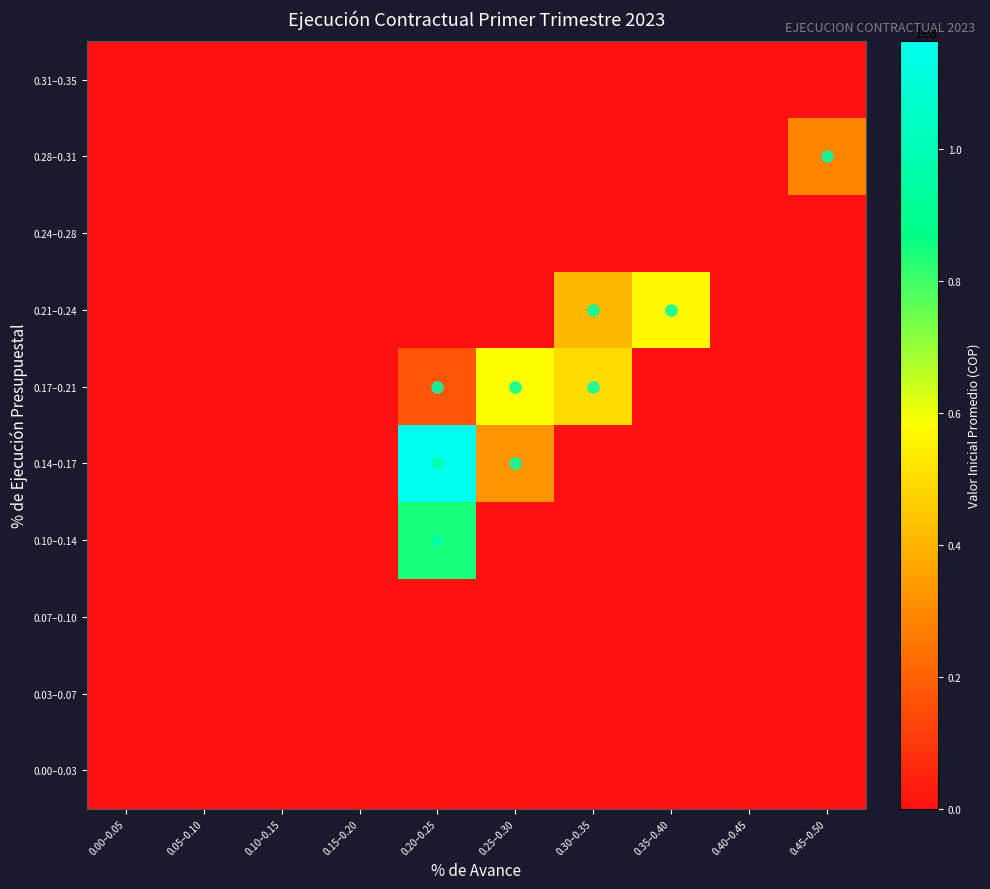

Reading left to right, list all the values displayed in this chart.

0.00–0.03: 0.00–0.05=0.0	0.05–0.10=0.0	0.10–0.15=0.0	0.15–0.20=0.0	0.20–0.25=0.0	0.25–0.30=0.0	0.30–0.35=0.0	0.35–0.40=0.0	0.40–0.45=0.0	0.45–0.50=0.0
0.03–0.07: 0.00–0.05=0.0	0.05–0.10=0.0	0.10–0.15=0.0	0.15–0.20=0.0	0.20–0.25=0.0	0.25–0.30=0.0	0.30–0.35=0.0	0.35–0.40=0.0	0.40–0.45=0.0	0.45–0.50=0.0
0.07–0.10: 0.00–0.05=0.0	0.05–0.10=0.0	0.10–0.15=0.0	0.15–0.20=0.0	0.20–0.25=0.0	0.25–0.30=0.0	0.30–0.35=0.0	0.35–0.40=0.0	0.40–0.45=0.0	0.45–0.50=0.0
0.10–0.14: 0.00–0.05=0.0	0.05–0.10=0.0	0.10–0.15=0.0	0.15–0.20=0.0	0.20–0.25=84249000.0	0.25–0.30=0.0	0.30–0.35=0.0	0.35–0.40=0.0	0.40–0.45=0.0	0.45–0.50=0.0
0.14–0.17: 0.00–0.05=0.0	0.05–0.10=0.0	0.10–0.15=0.0	0.15–0.20=0.0	0.20–0.25=116286666.8	0.25–0.30=32684566.7	0.30–0.35=0.0	0.35–0.40=0.0	0.40–0.45=0.0	0.45–0.50=0.0
0.17–0.21: 0.00–0.05=0.0	0.05–0.10=0.0	0.10–0.15=0.0	0.15–0.20=0.0	0.20–0.25=16925355.0	0.25–0.30=57964207.5	0.30–0.35=49530886.4	0.35–0.40=0.0	0.40–0.45=0.0	0.45–0.50=0.0
0.21–0.24: 0.00–0.05=0.0	0.05–0.10=0.0	0.10–0.15=0.0	0.15–0.20=0.0	0.20–0.25=0.0	0.25–0.30=0.0	0.30–0.35=41400000.0	0.35–0.40=56352000.0	0.40–0.45=0.0	0.45–0.50=0.0
0.24–0.28: 0.00–0.05=0.0	0.05–0.10=0.0	0.10–0.15=0.0	0.15–0.20=0.0	0.20–0.25=0.0	0.25–0.30=0.0	0.30–0.35=0.0	0.35–0.40=0.0	0.40–0.45=0.0	0.45–0.50=0.0
0.28–0.31: 0.00–0.05=0.0	0.05–0.10=0.0	0.10–0.15=0.0	0.15–0.20=0.0	0.20–0.25=0.0	0.25–0.30=0.0	0.30–0.35=0.0	0.35–0.40=0.0	0.40–0.45=0.0	0.45–0.50=28410000.0
0.31–0.35: 0.00–0.05=0.0	0.05–0.10=0.0	0.10–0.15=0.0	0.15–0.20=0.0	0.20–0.25=0.0	0.25–0.30=0.0	0.30–0.35=0.0	0.35–0.40=0.0	0.40–0.45=0.0	0.45–0.50=0.0